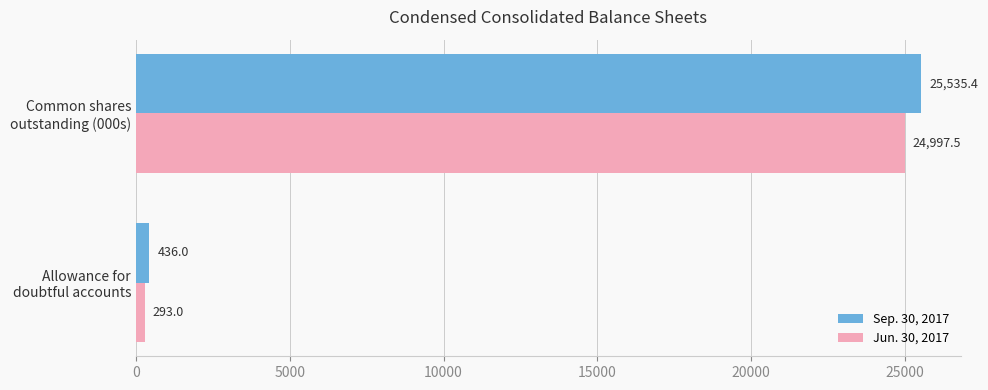

What is the smallest value displayed?

293.0